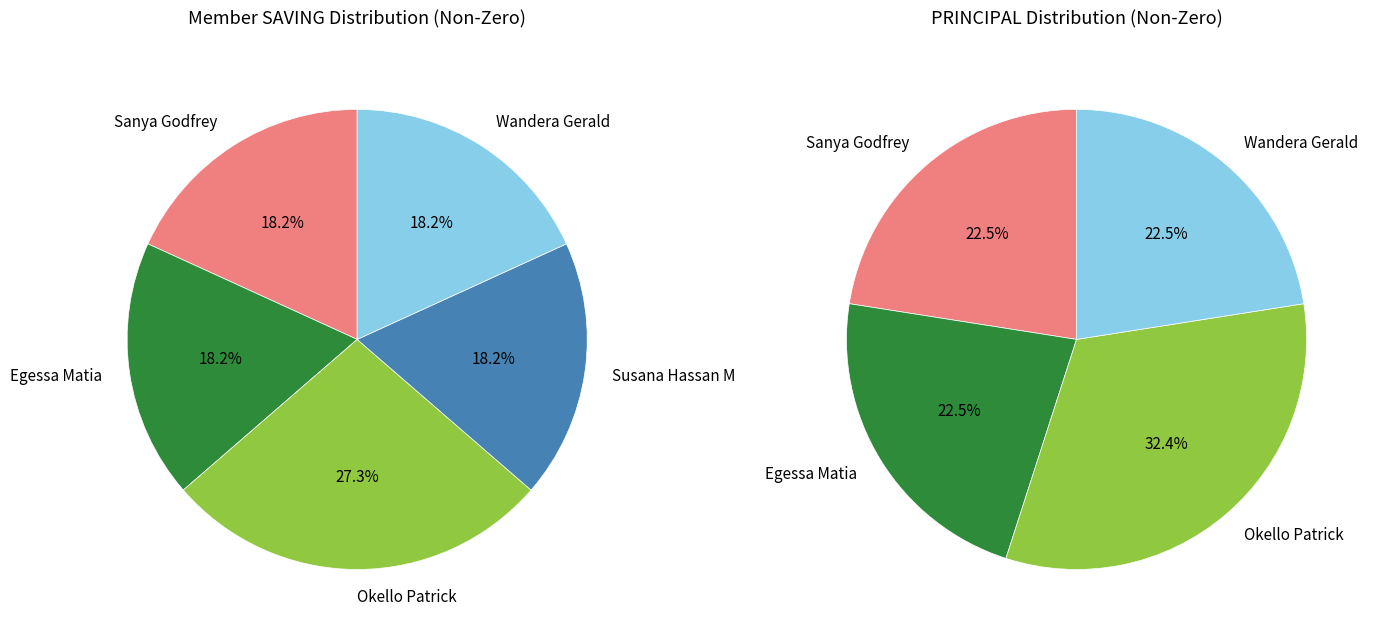

What percentage is the Susana Hassan M slice, to the nearest percent?

18%